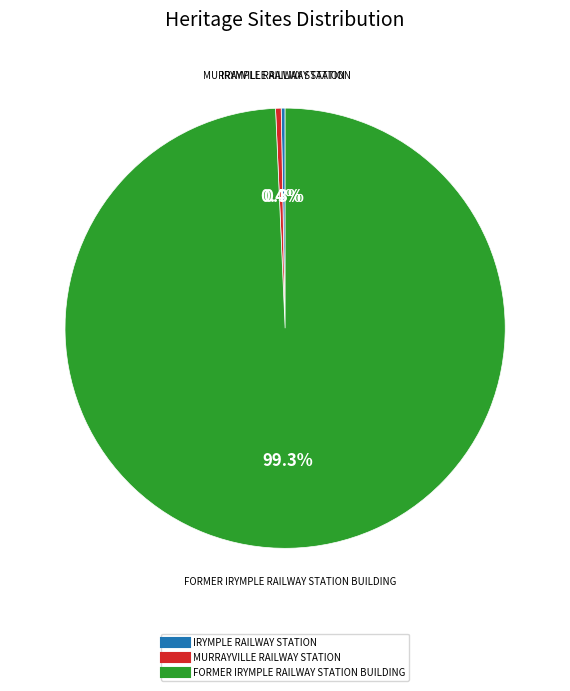

What is the majority slice?

FORMER IRYMPLE RAILWAY STATION BUILDING